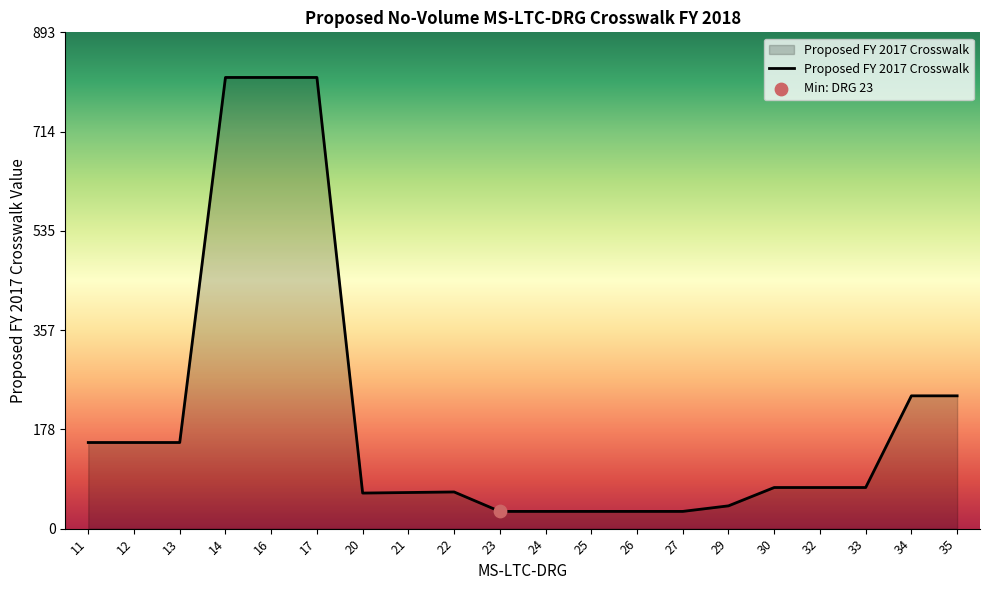

Which has a higher value, 11 or 30?

11